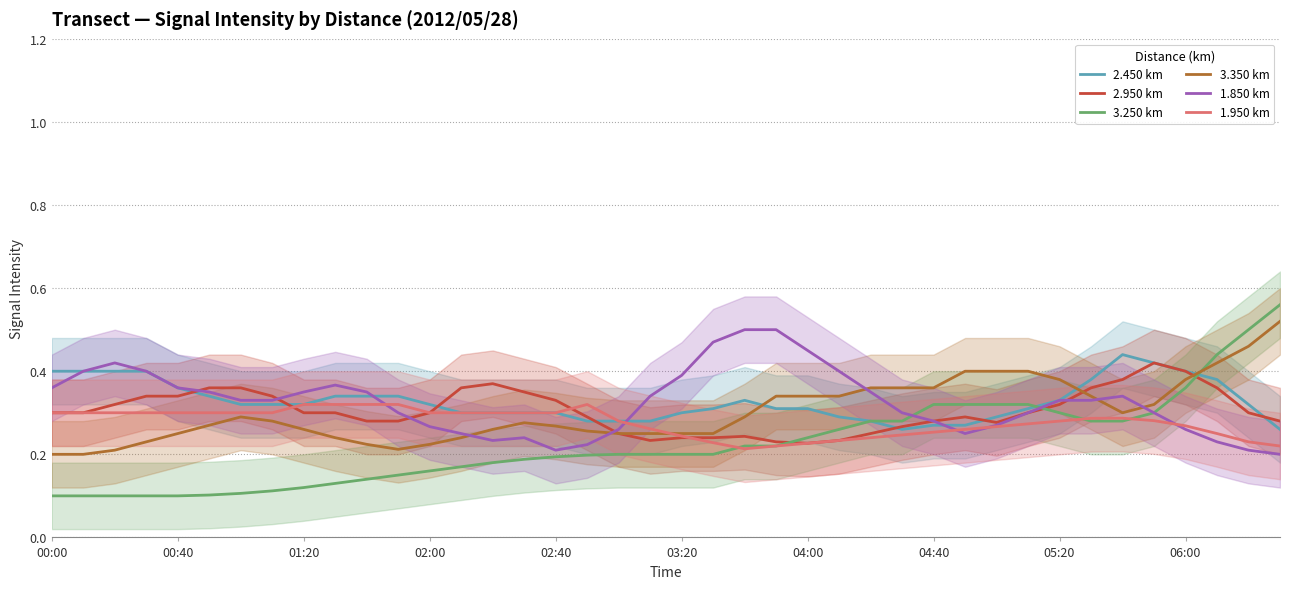

What is the difference between the highest and lowest values at 31?

0.1